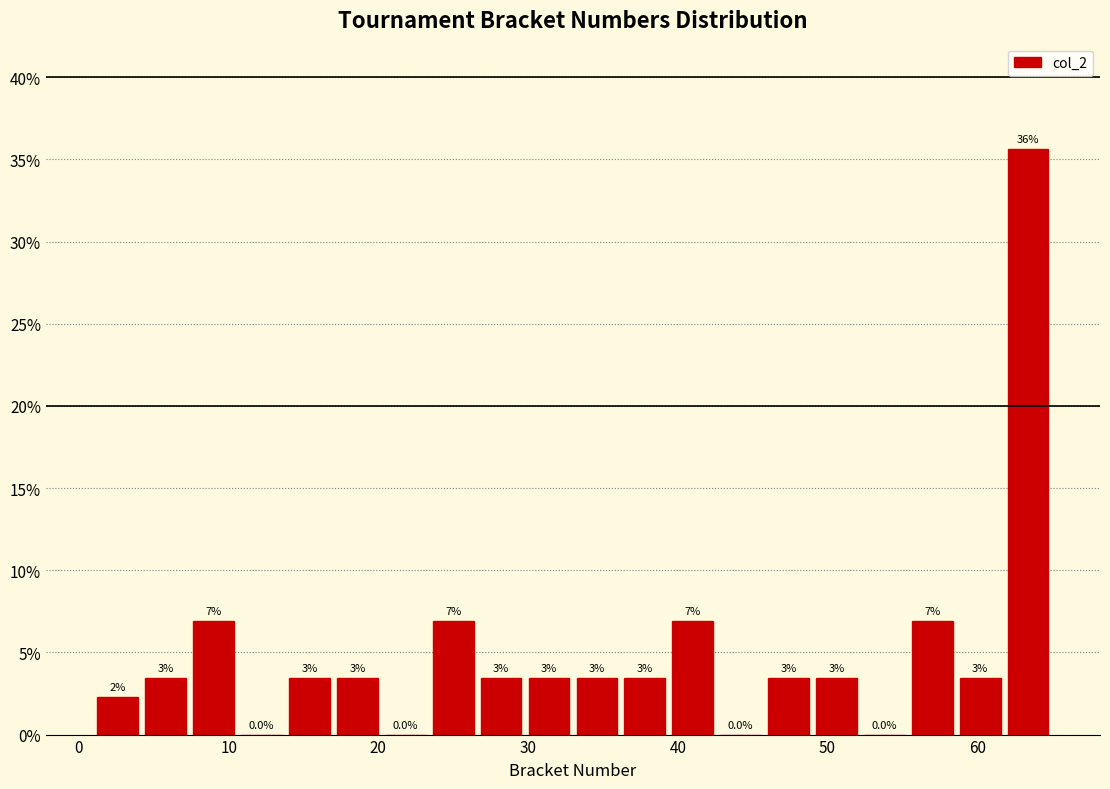

Around what value on the x-axis is the tallest bar? Give the approximate position of its centre, as read against the axis.

63